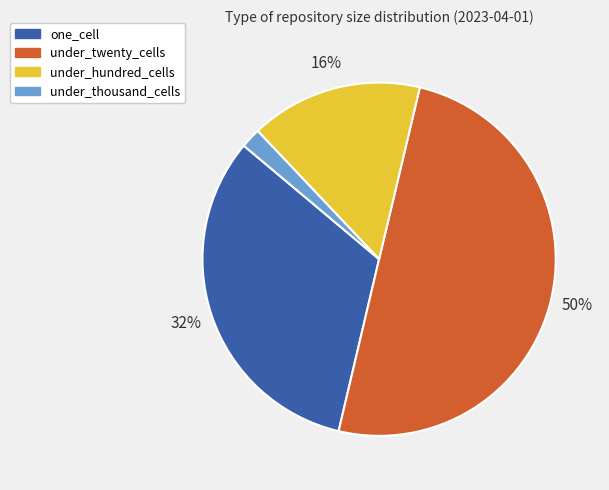

Do under_hundred_cells and under_twenty_cells together represent more than half of the pie?

Yes